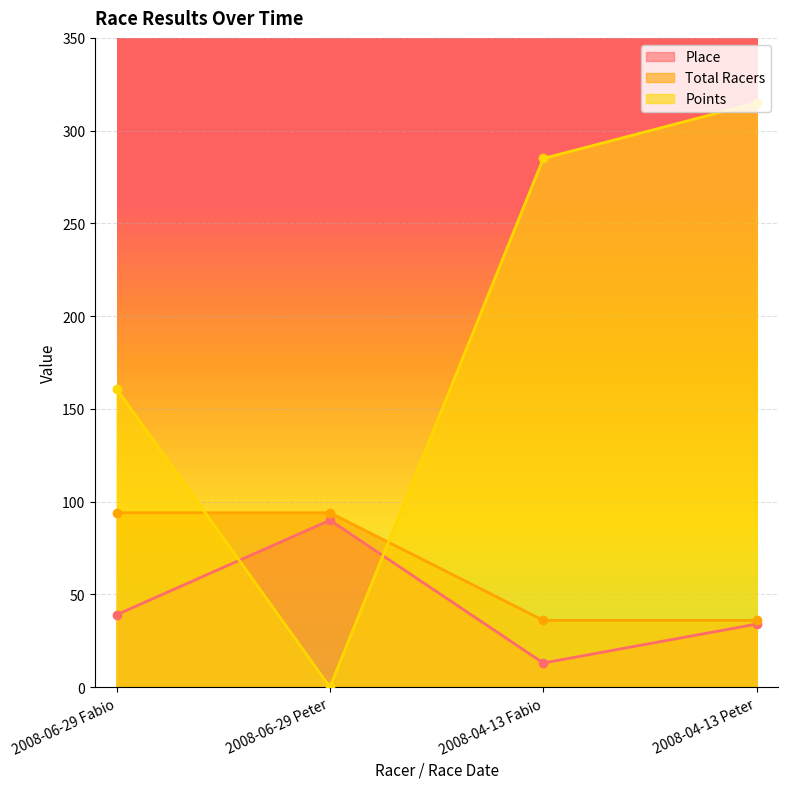

Which label corresponds to the smallest value in the chart?

2008-06-29 Peter